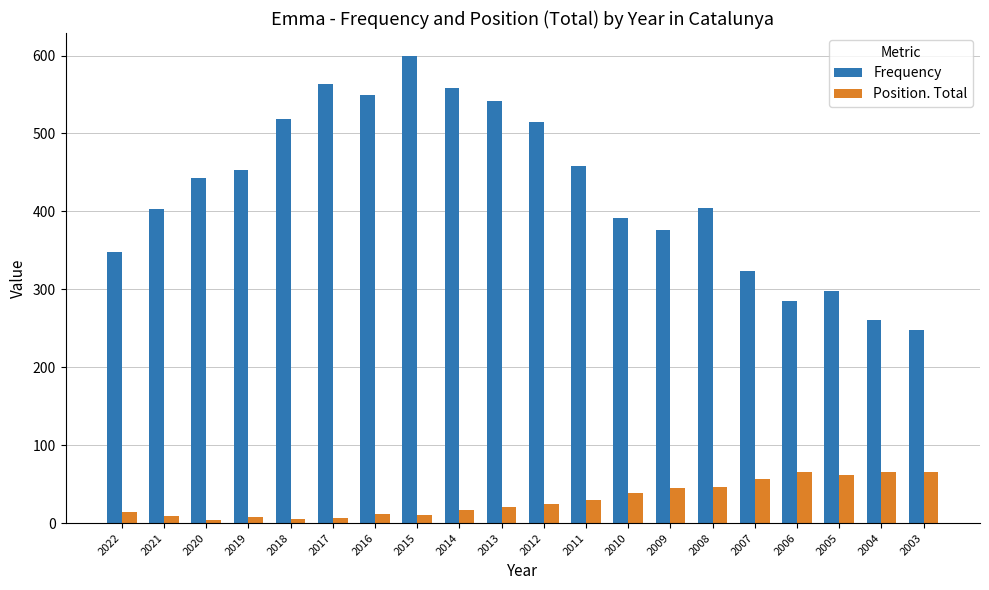

Which category has the highest value across all series?

2015